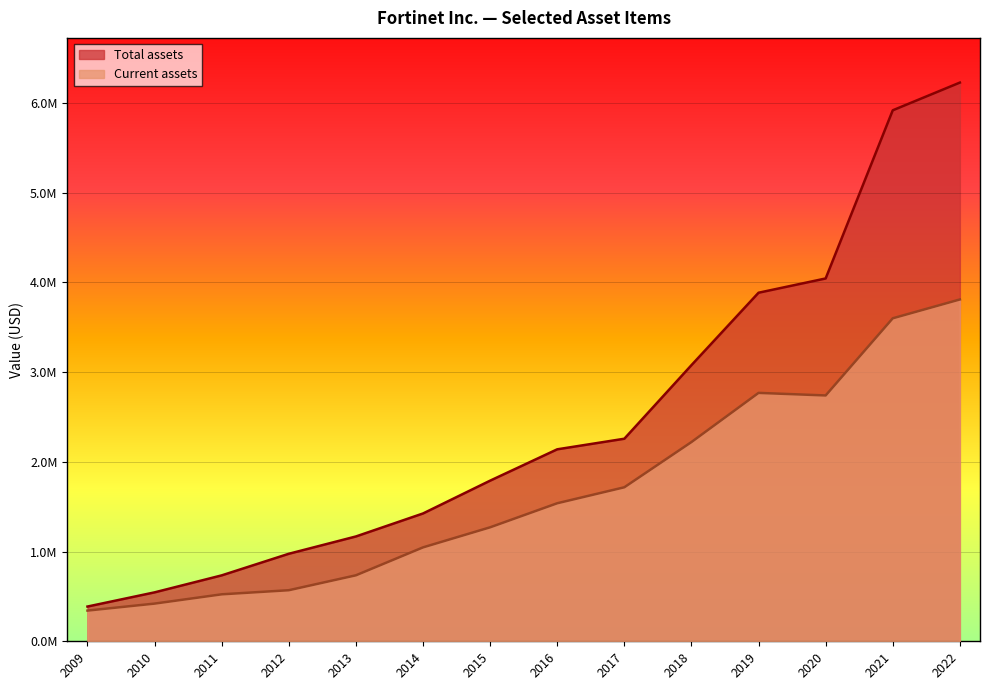

List the labels in order of Current assets value, largest first.

2022, 2021, 2019, 2020, 2018, 2017, 2016, 2015, 2014, 2013, 2012, 2011, 2010, 2009